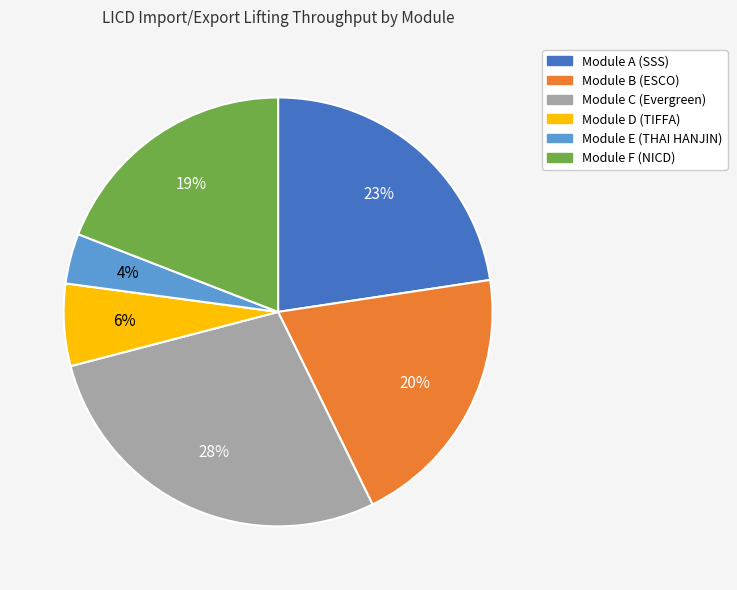

To the nearest percent, what is the average slice percentage?

17%